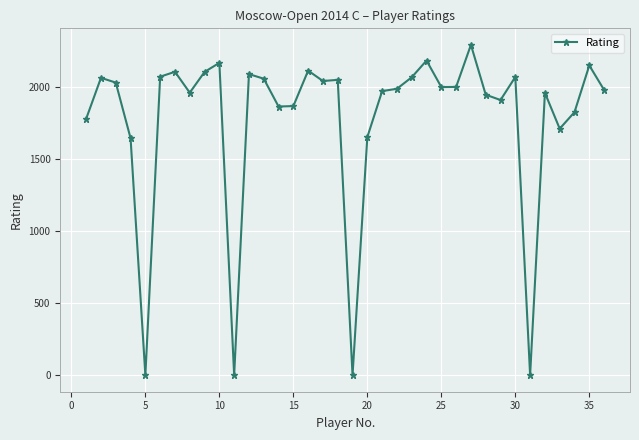

How many data points does each series have?

36